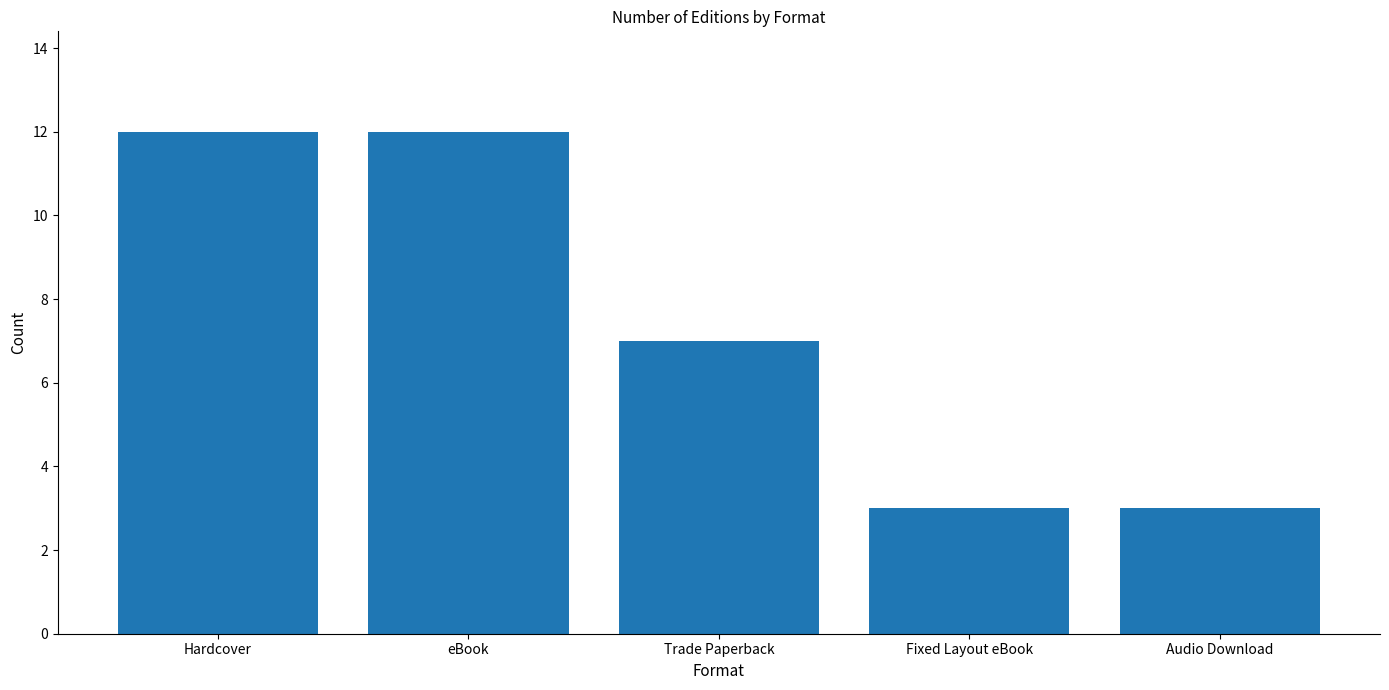

What is the value of the 5th bar from the left?

3